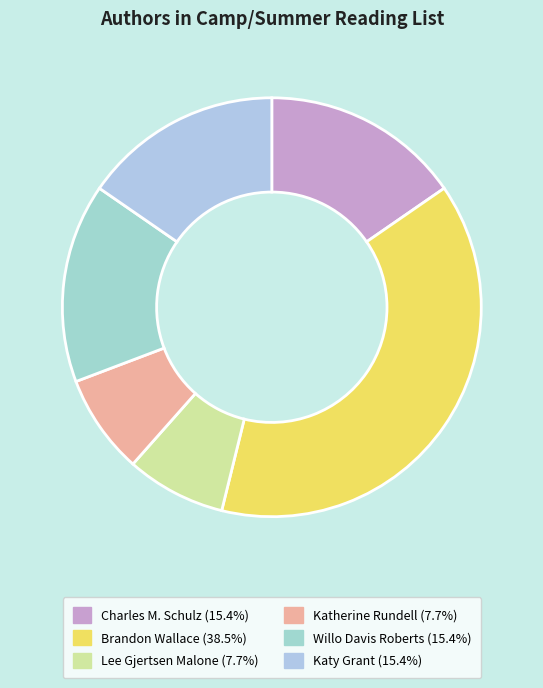

To the nearest percent, what percentage of the pie is Katherine Rundell?

8%